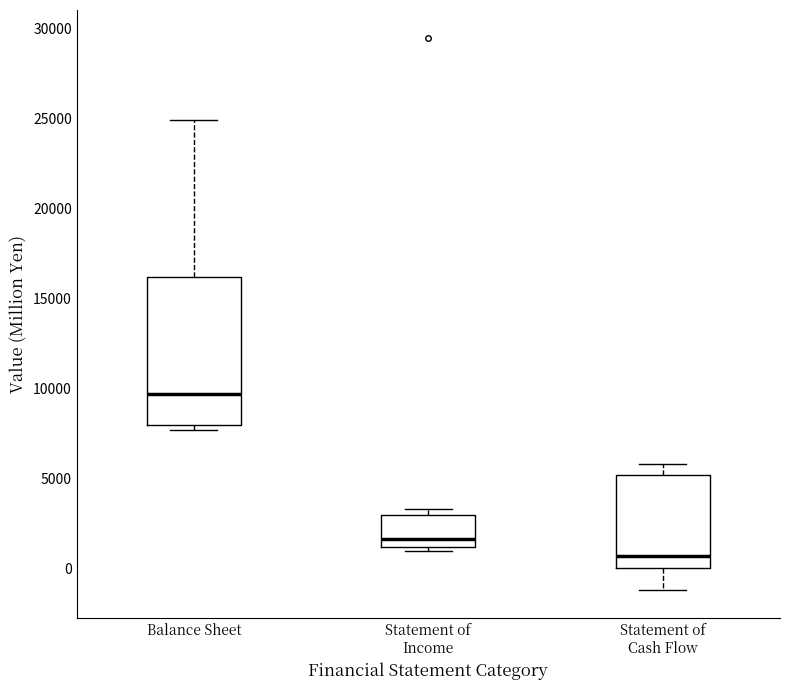

Where is the upper edge of the box for Statement of Income on the y-axis? The values are not printed on the chart, so give them approximately, as read against the axis.

3000